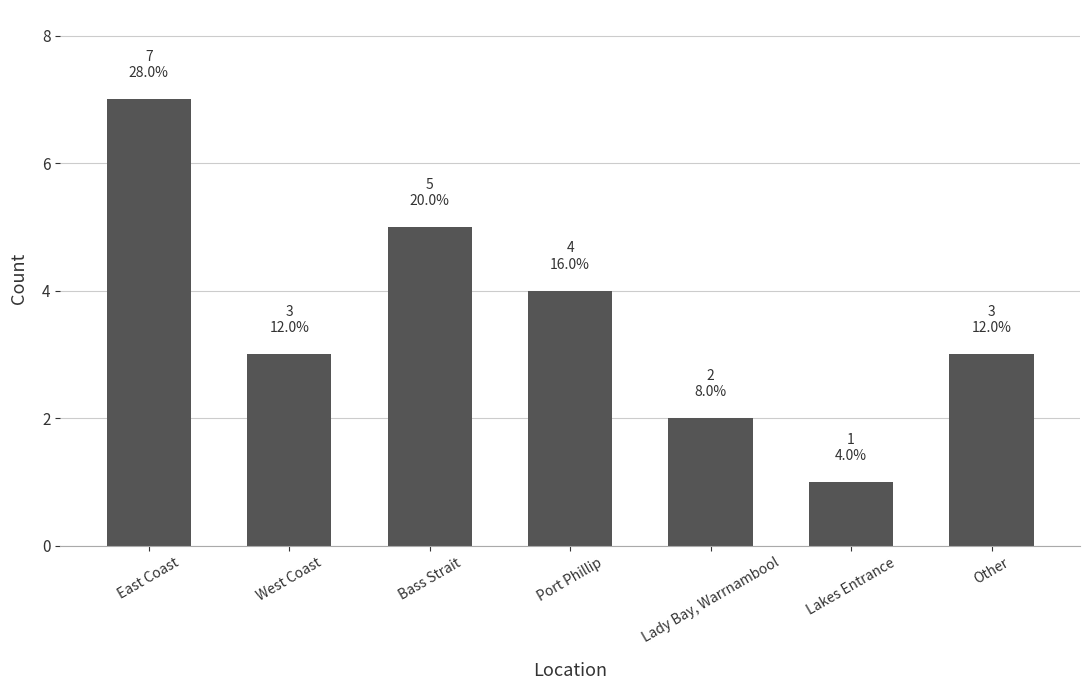

Count the number of data series in this chart.

1